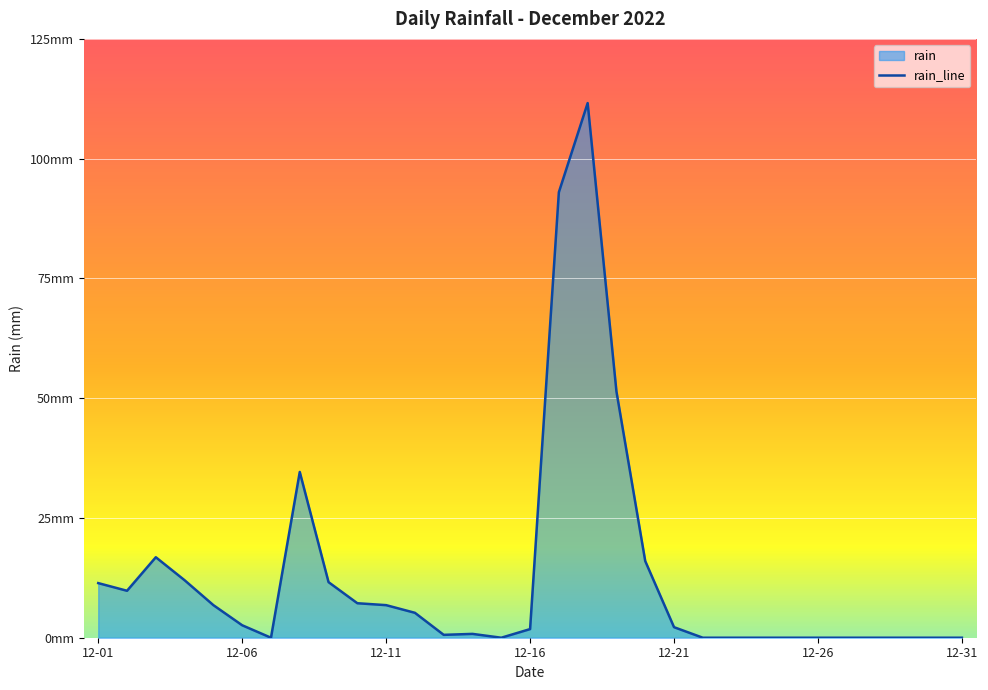

Rank the categories by value from lowest to highest.

2022-12-07, 2022-12-15, 2022-12-22, 2022-12-23, 2022-12-24, 2022-12-25, 2022-12-26, 2022-12-27, 2022-12-28, 2022-12-29, 2022-12-30, 2022-12-31, 2022-12-13, 2022-12-14, 2022-12-16, 2022-12-21, 2022-12-06, 2022-12-12, 2022-12-05, 2022-12-11, 2022-12-10, 2022-12-02, 2022-12-01, 2022-12-09, 2022-12-04, 2022-12-20, 2022-12-03, 2022-12-08, 2022-12-19, 2022-12-17, 2022-12-18